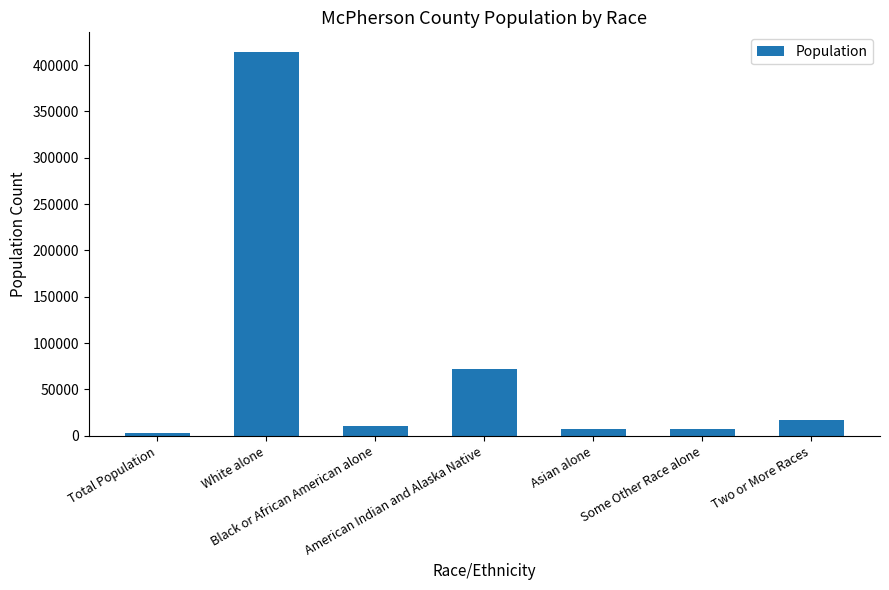

Approximately how many times larger is the value at American Indian and Alaska Native compared to Total Population?

29.2